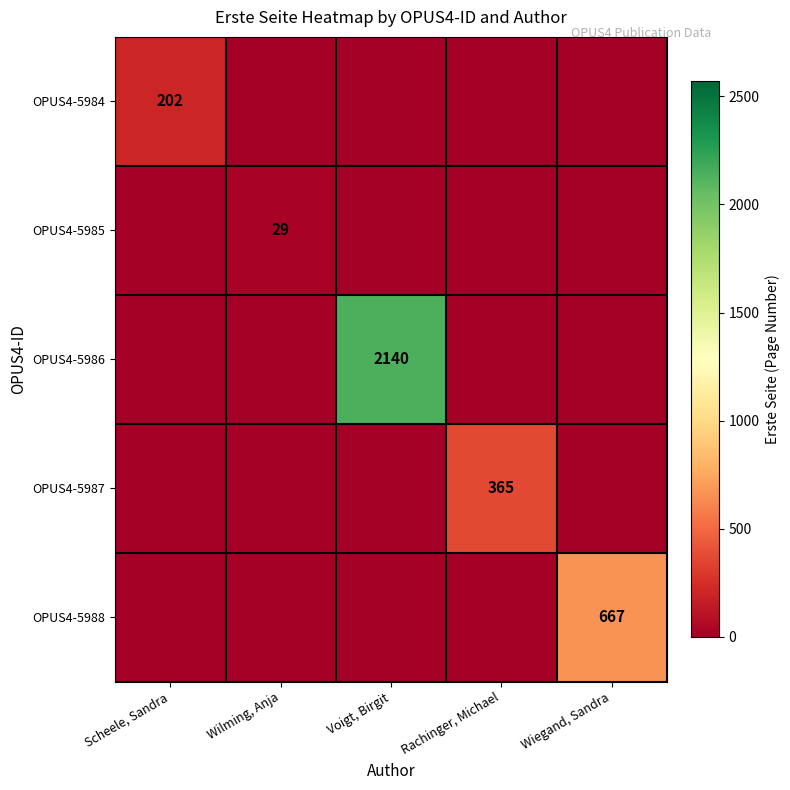

Rank the series at Rachinger, Michael from highest to lowest value.

OPUS4-5987, OPUS4-5984, OPUS4-5985, OPUS4-5986, OPUS4-5988